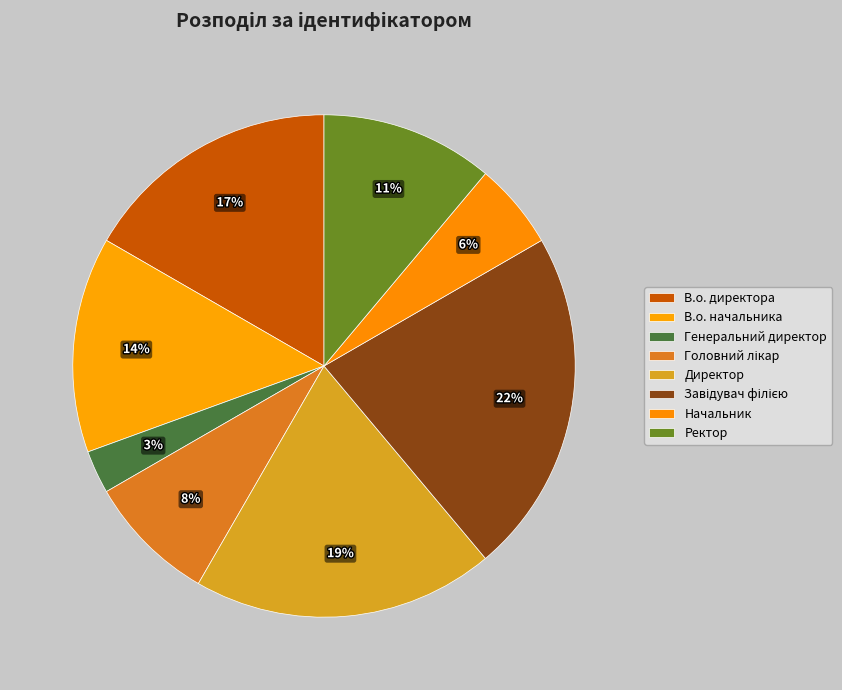

What is the largest slice in the pie chart?

Завідувач філією